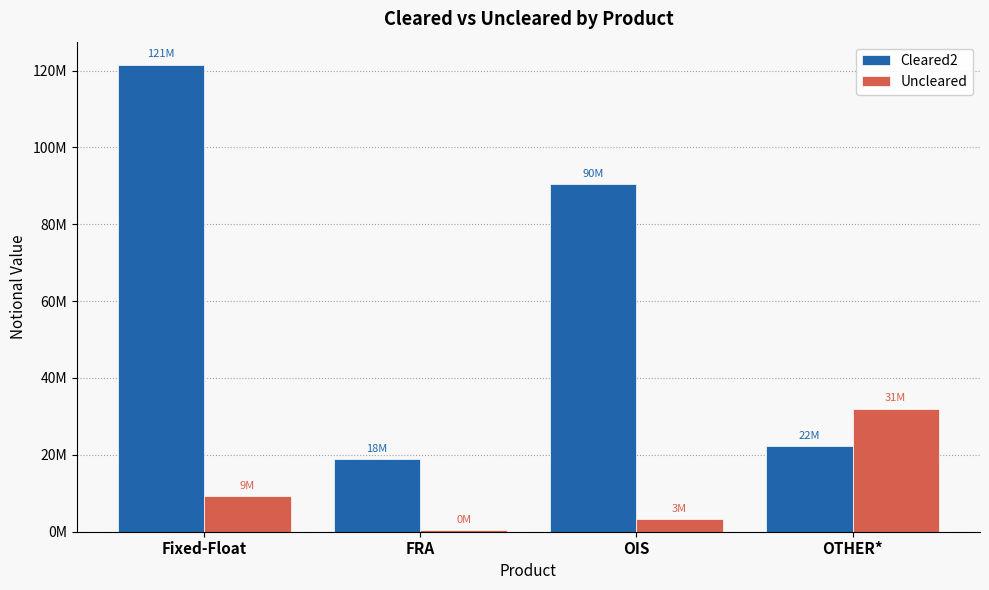

Between FRA and OIS, which series saw the biggest shift?

Cleared2